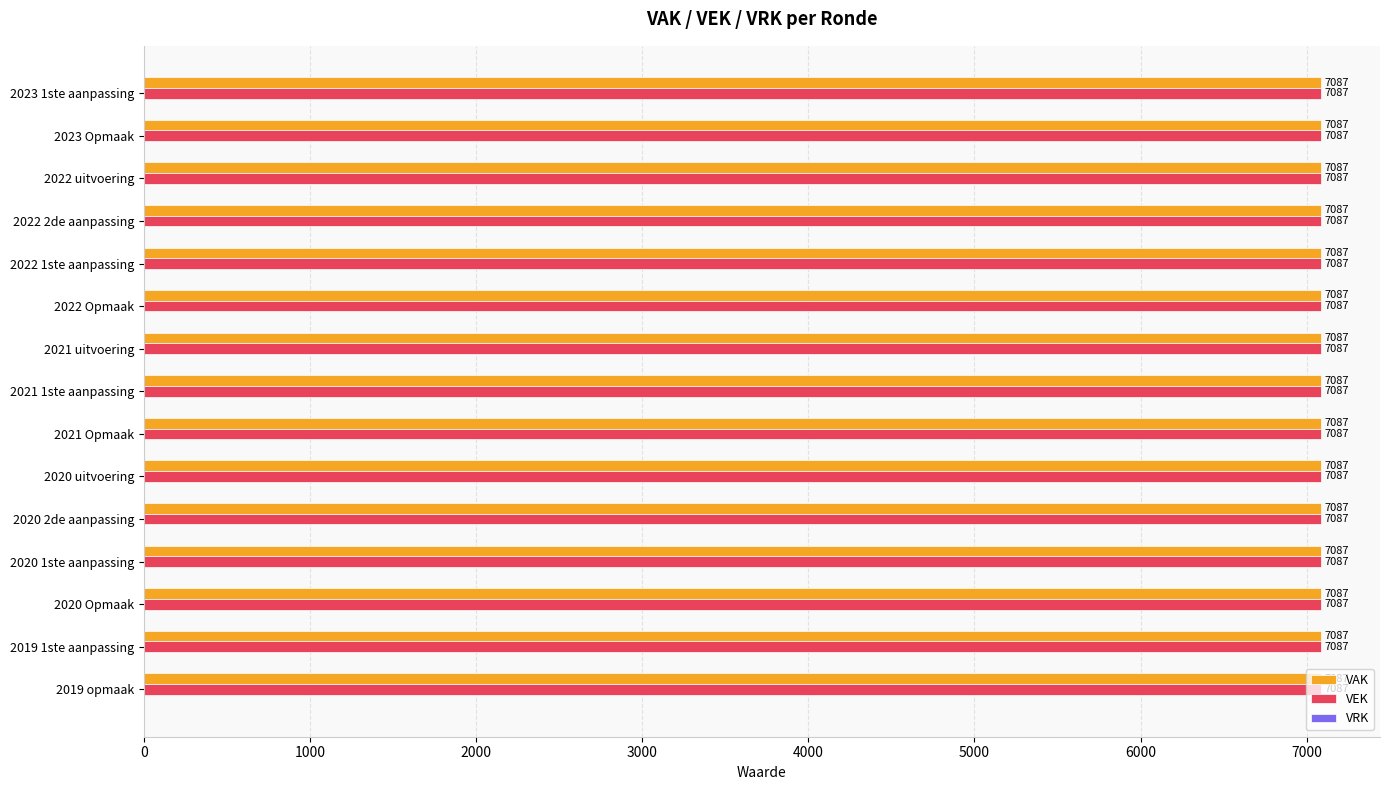

Between 2021 Opmaak and 2020 uitvoering, which series saw the biggest shift?

VAK